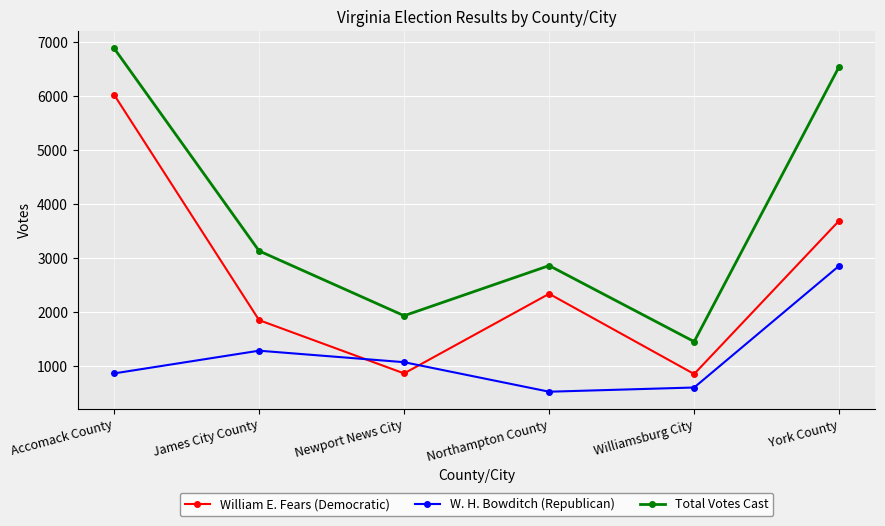

How many lines are shown in the chart?

3